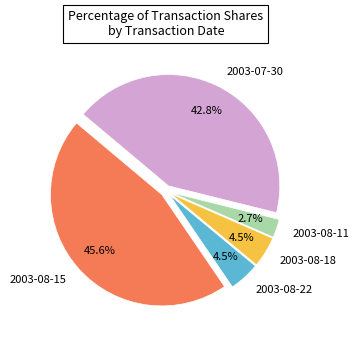

Which category has the biggest portion of the pie?

2003-08-15